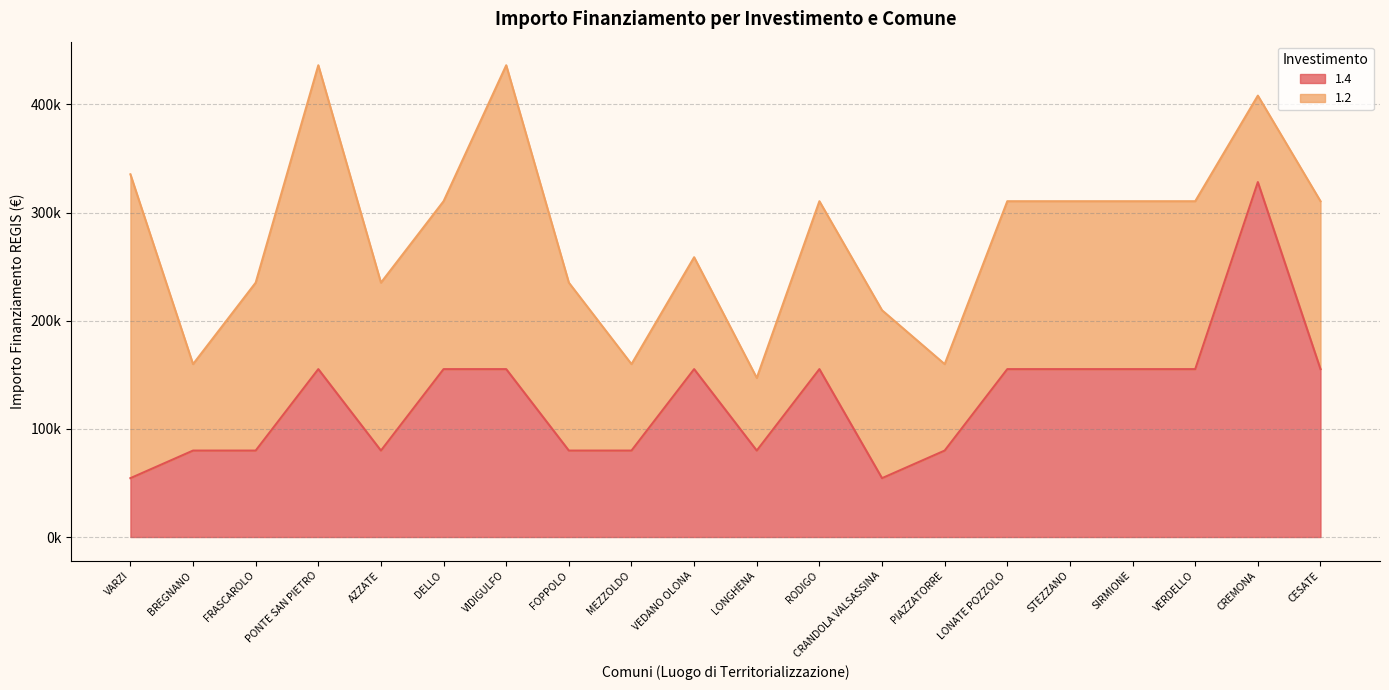

Is it true that the value at CREMONA is 110273?

False